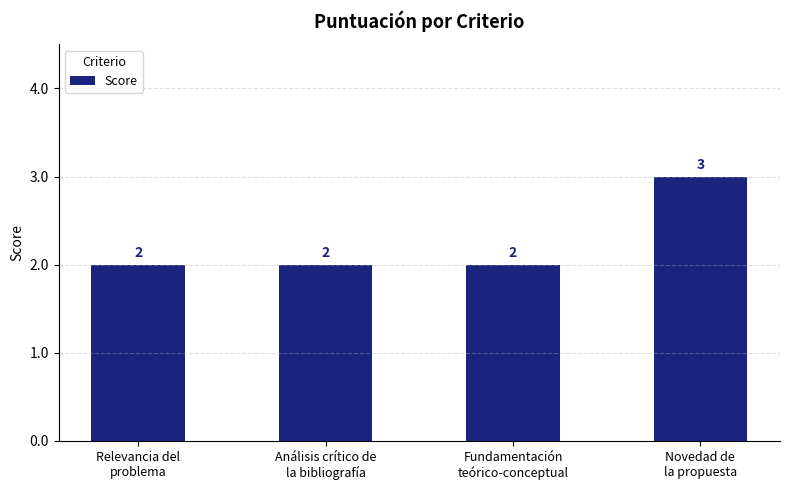

What is the sum of all values?

9